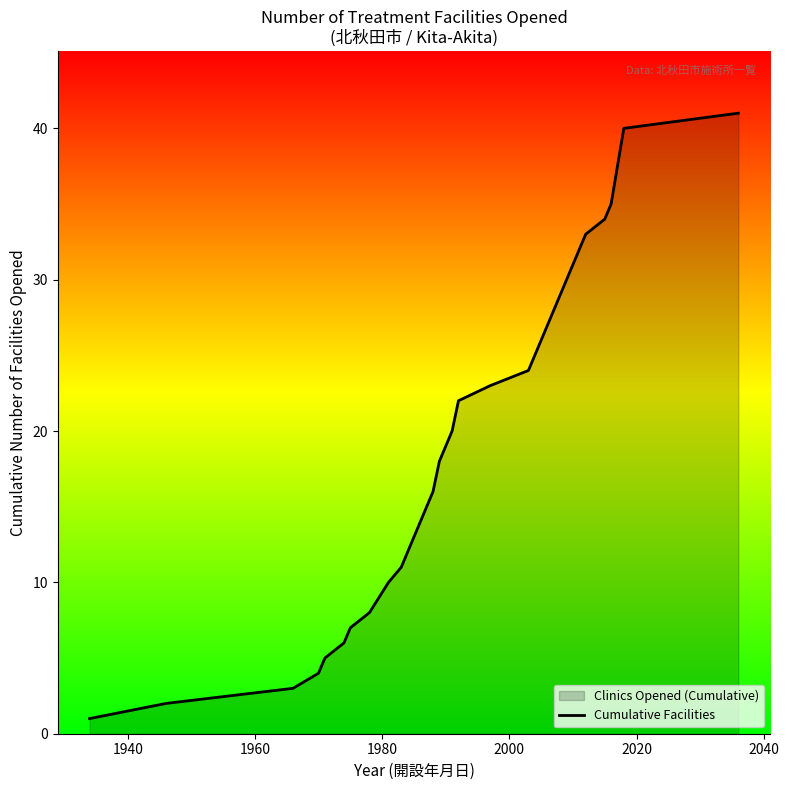

What is the difference between the maximum and minimum values?

40